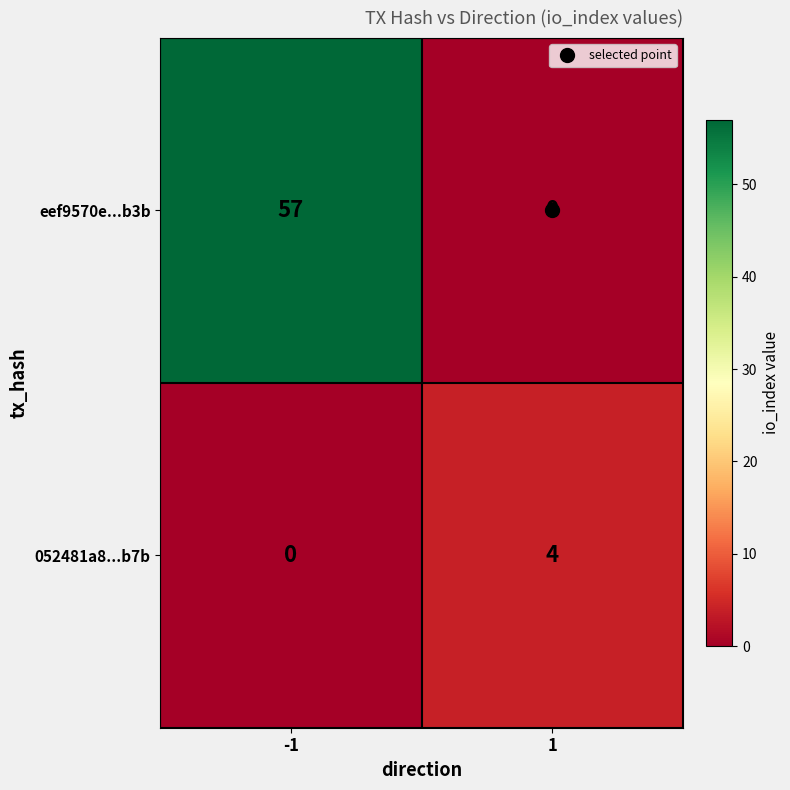

How many series are shown in this chart?

2